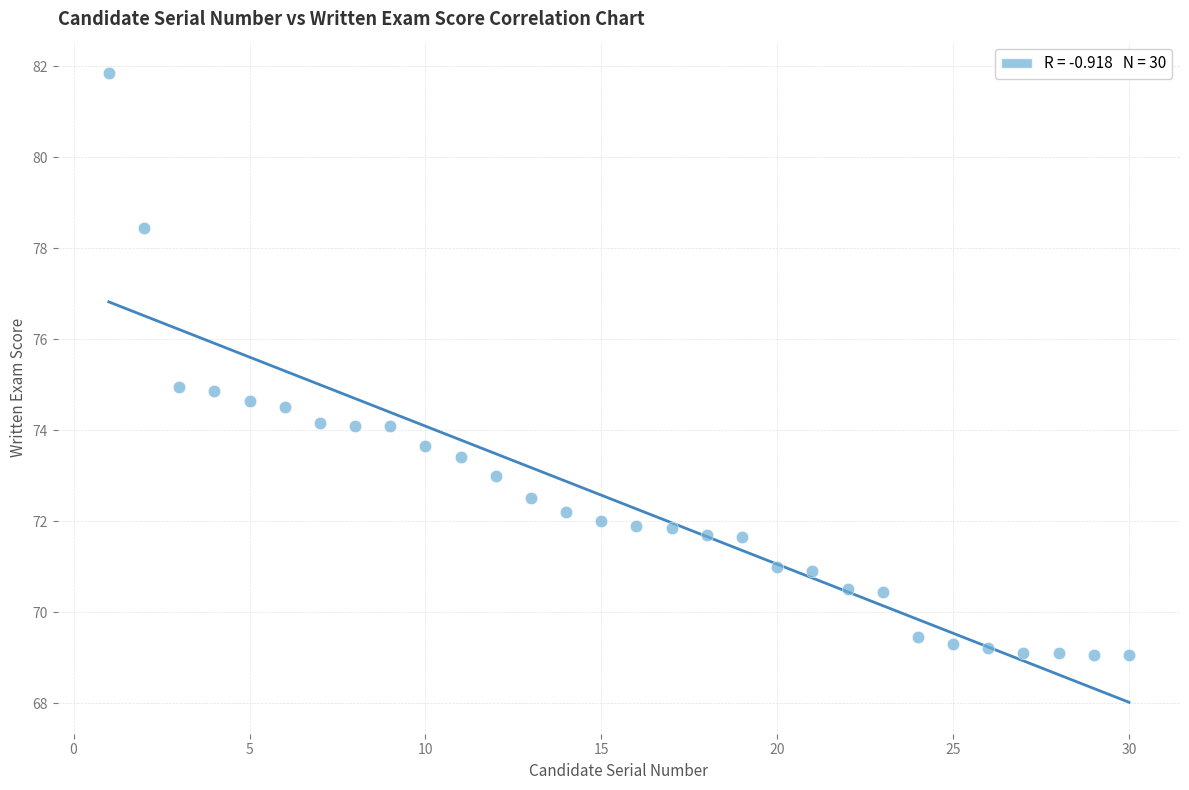

What is the range of Y values (max minus min)?

12.8